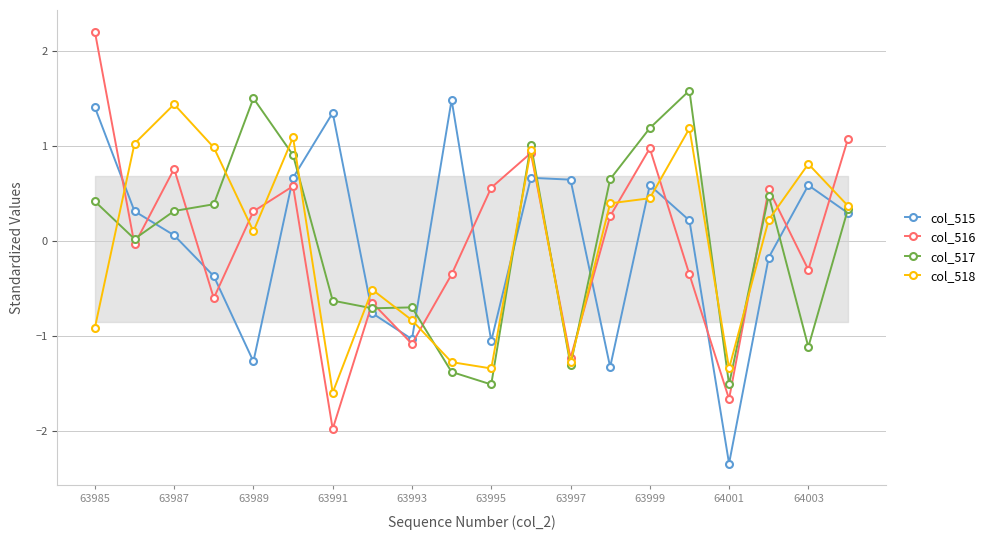

At which label does col_517 first exceed 0?

63985